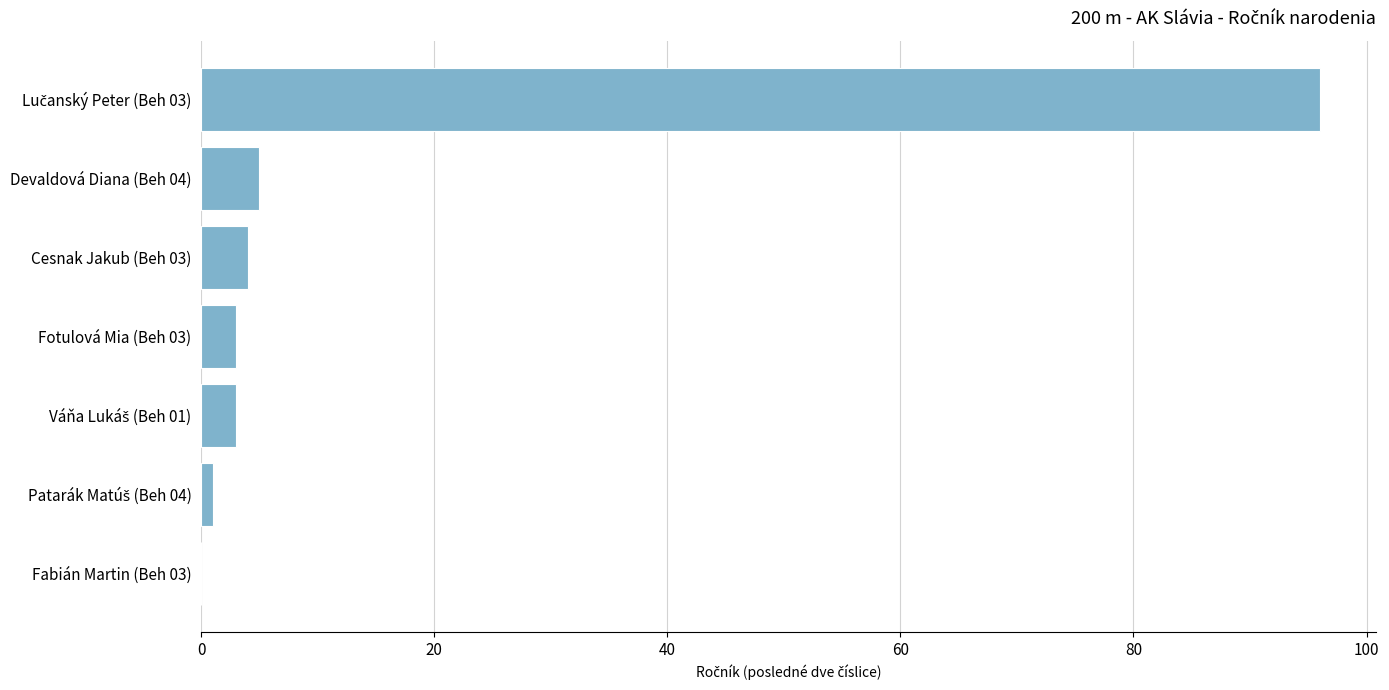

Where is the data nearest to the value 48?

Devaldová Diana (Beh 04)